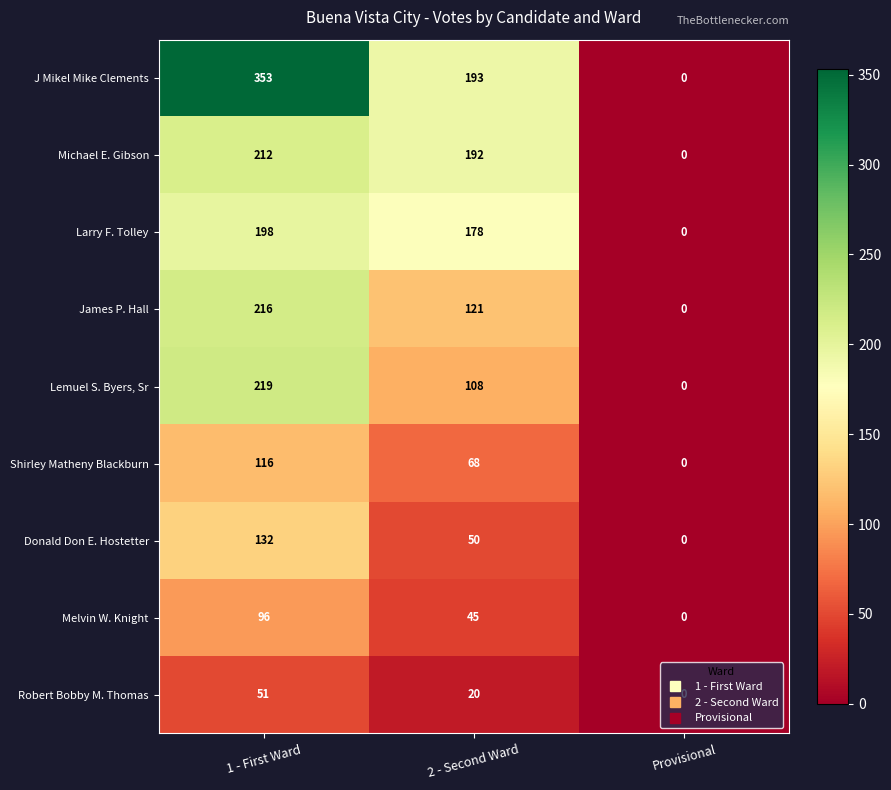

Which label corresponds to the largest value in the chart?

1 - First Ward